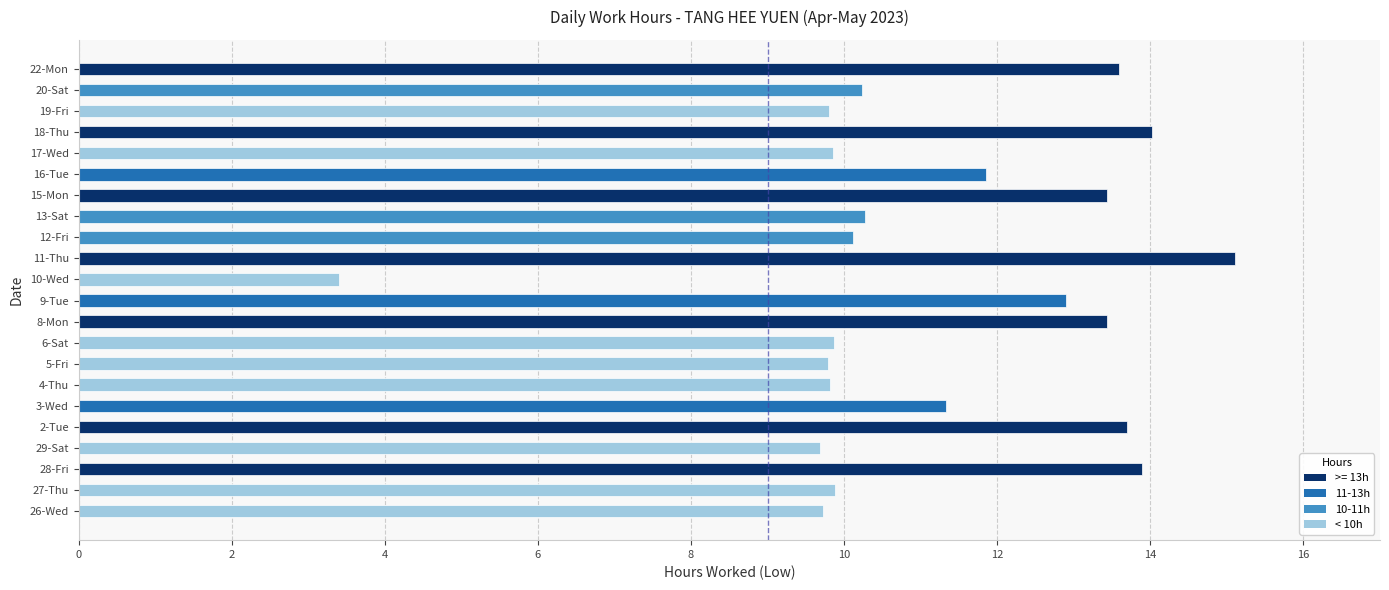

True or false: the data shows 10.2 at 20-Sat.

True